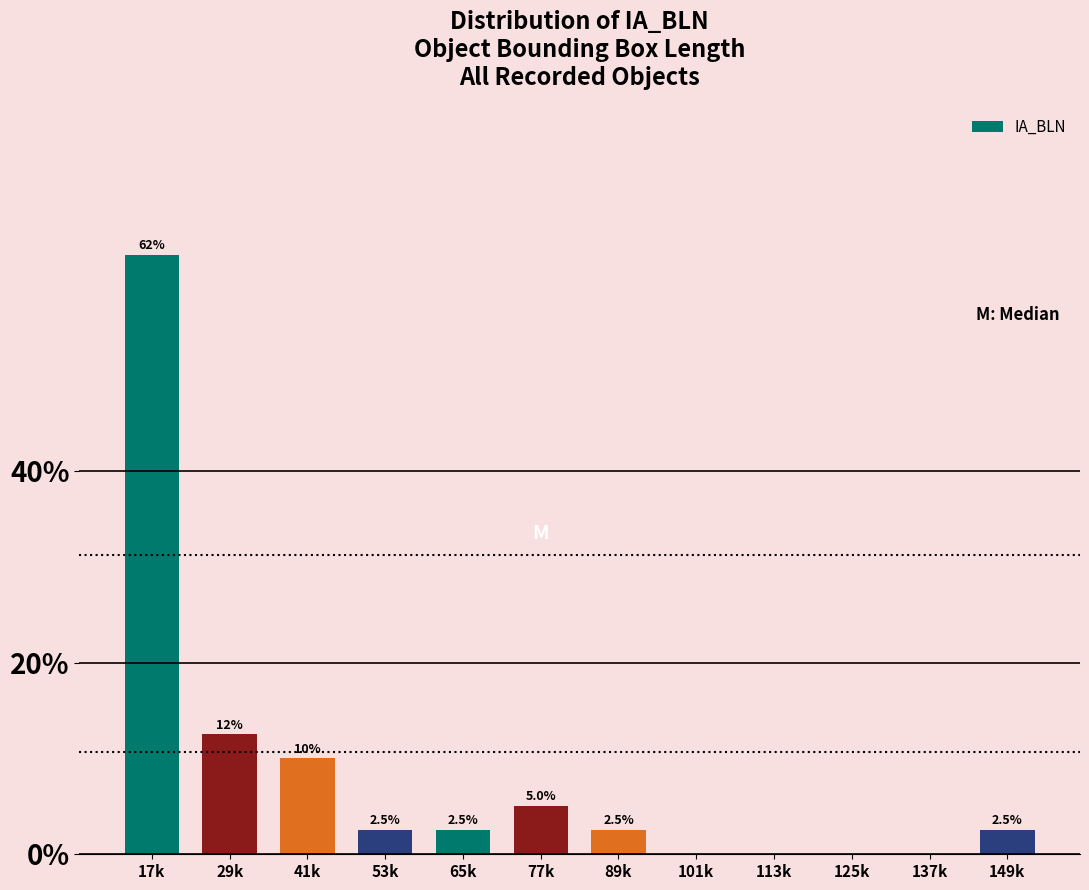

Reading left to right, extract all data points from this chart.

17k=62.5	29k=12.5	41k=10.0	53k=2.5	65k=2.5	77k=5.0	89k=2.5	101k=0.0	113k=0.0	125k=0.0	137k=0.0	149k=2.5